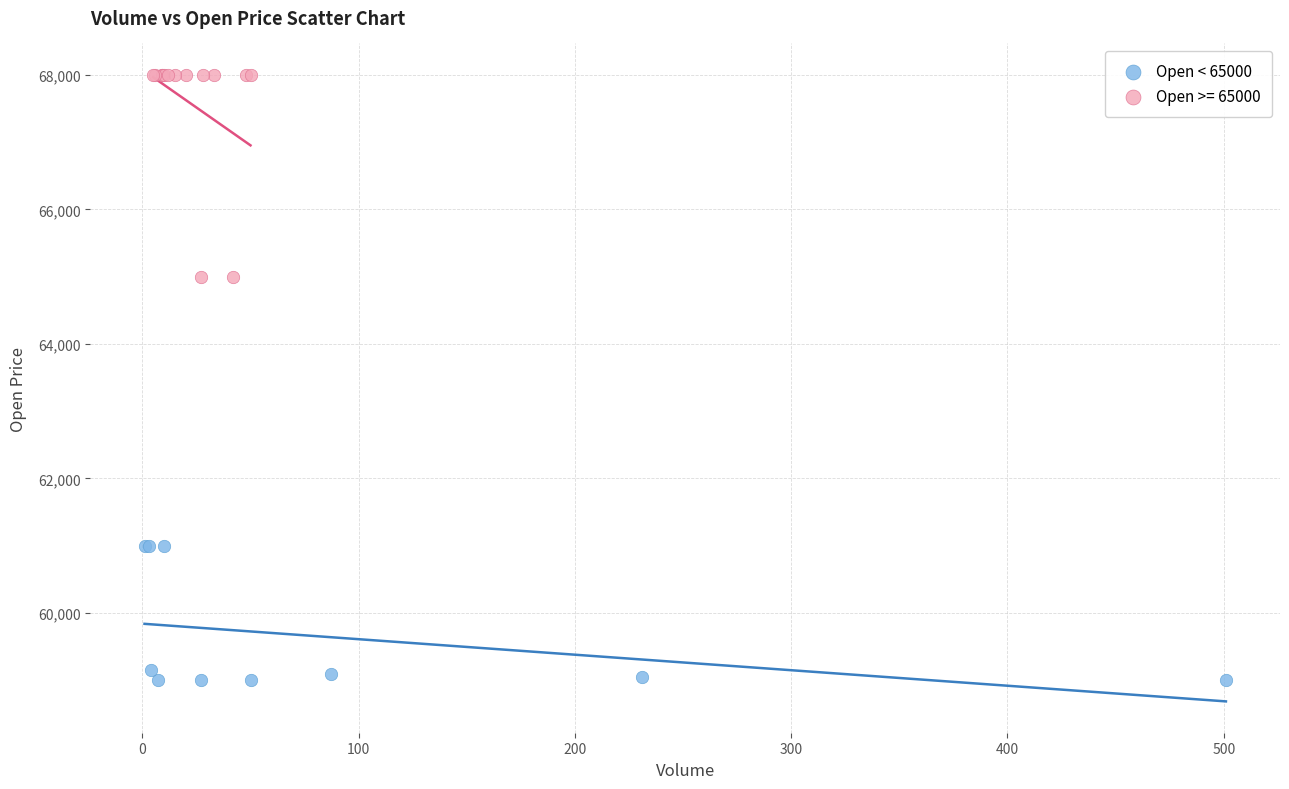

Which series contains the highest Y value?

Open >= 65000